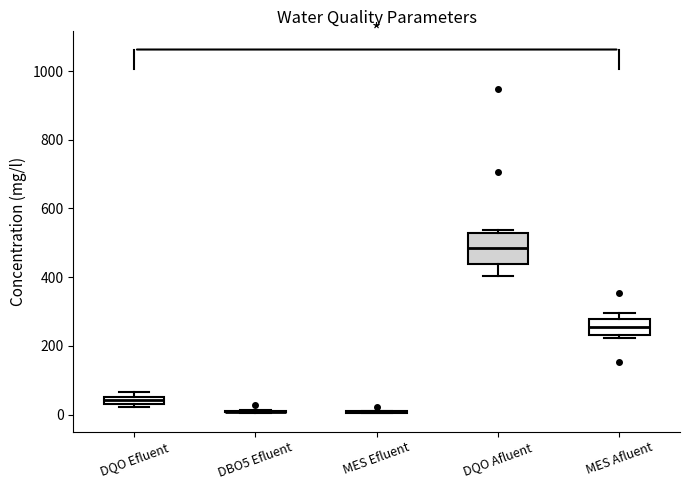

Where does the lower whisker of the box for DQO Afluent end on the y-axis? The values are not printed on the chart, so give them approximately, as read against the axis.

400